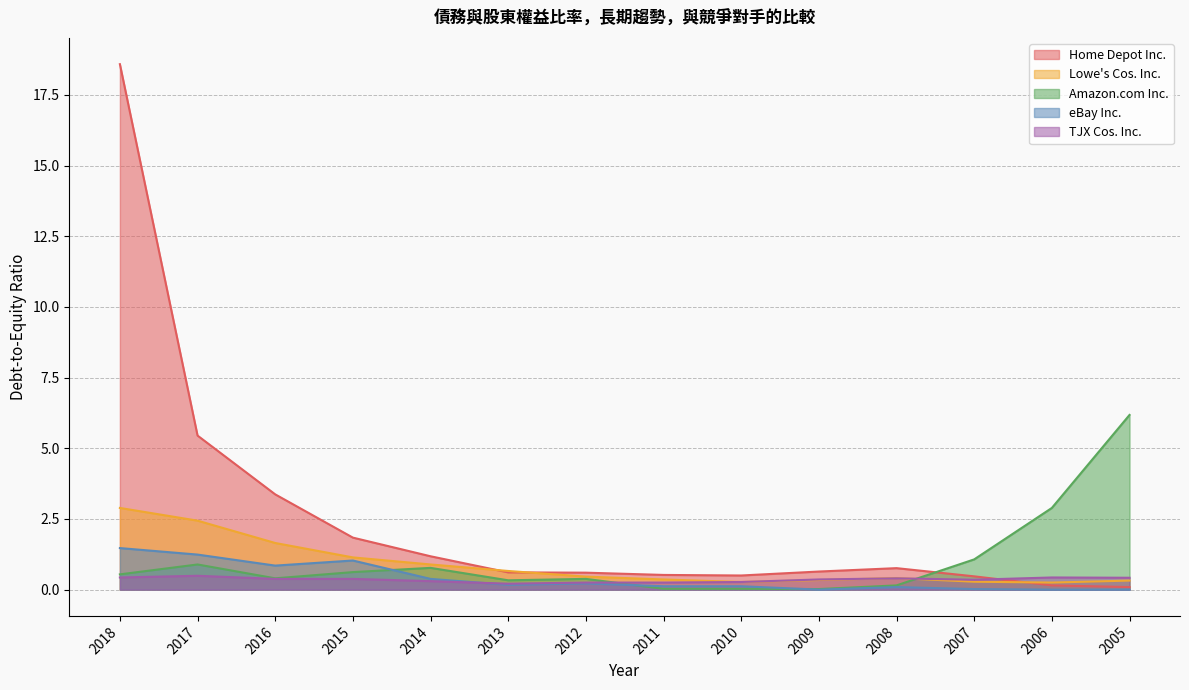

What is the sum of the Amazon.com Inc. values at 2007 and 2013?

1.4